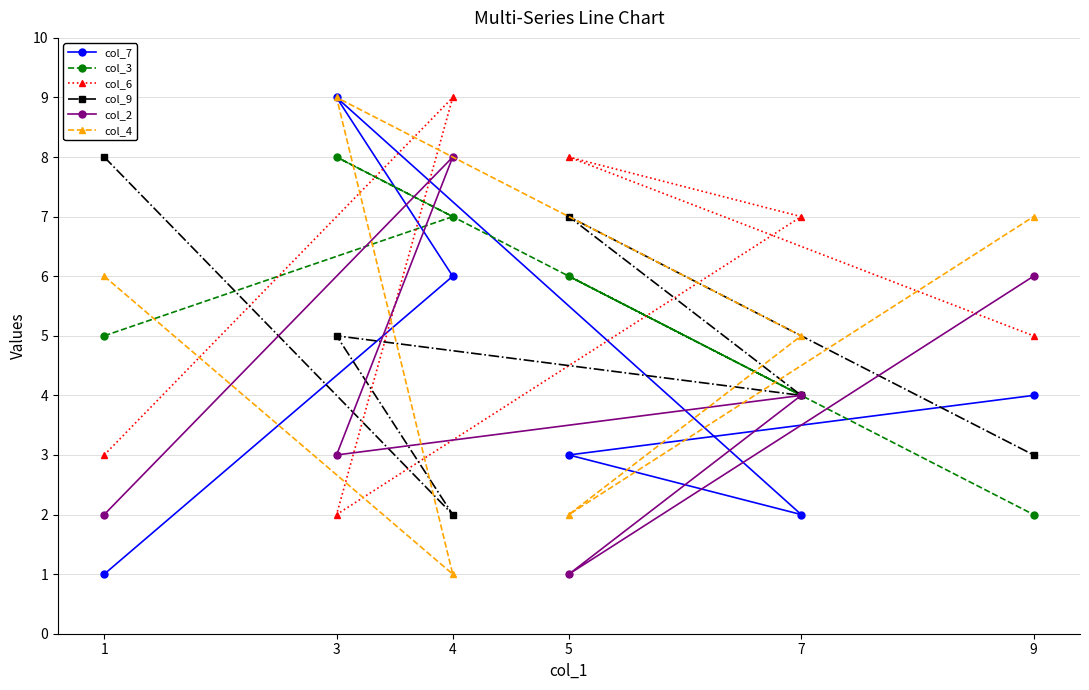

Which category has the highest value in the col_4 series?

3